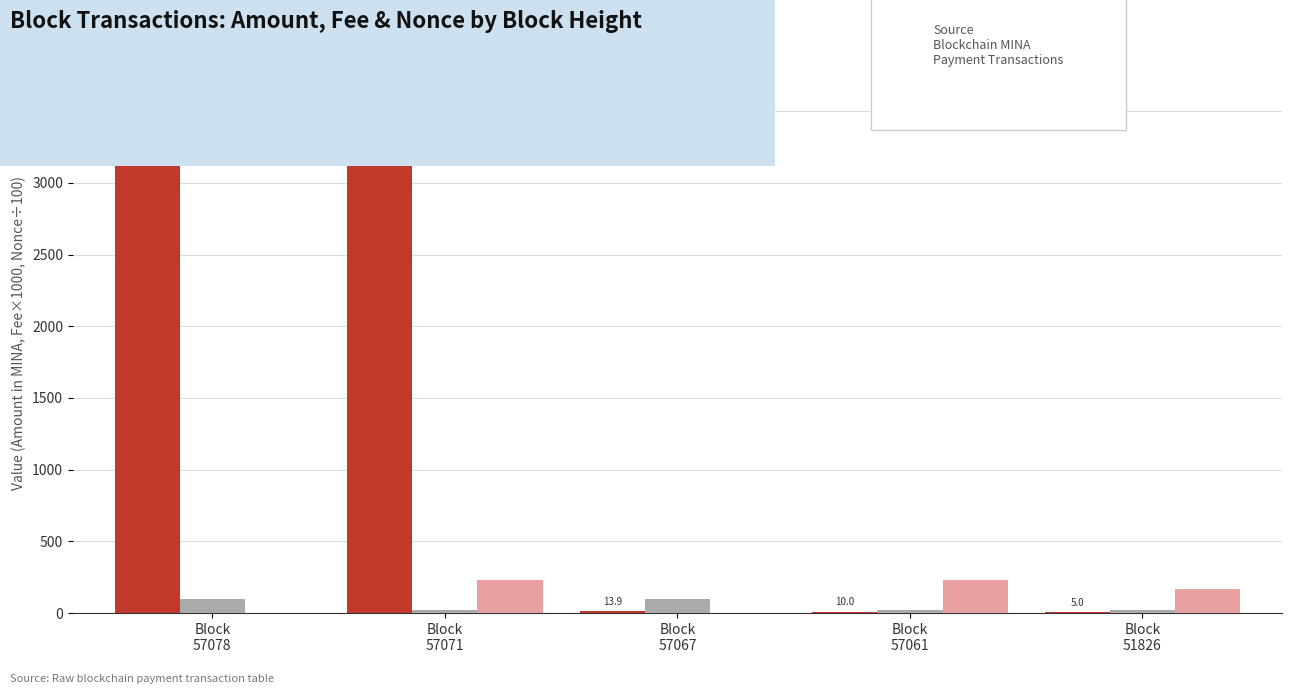

True or false: Amount has a value of 10.0 at Block
57061.

True